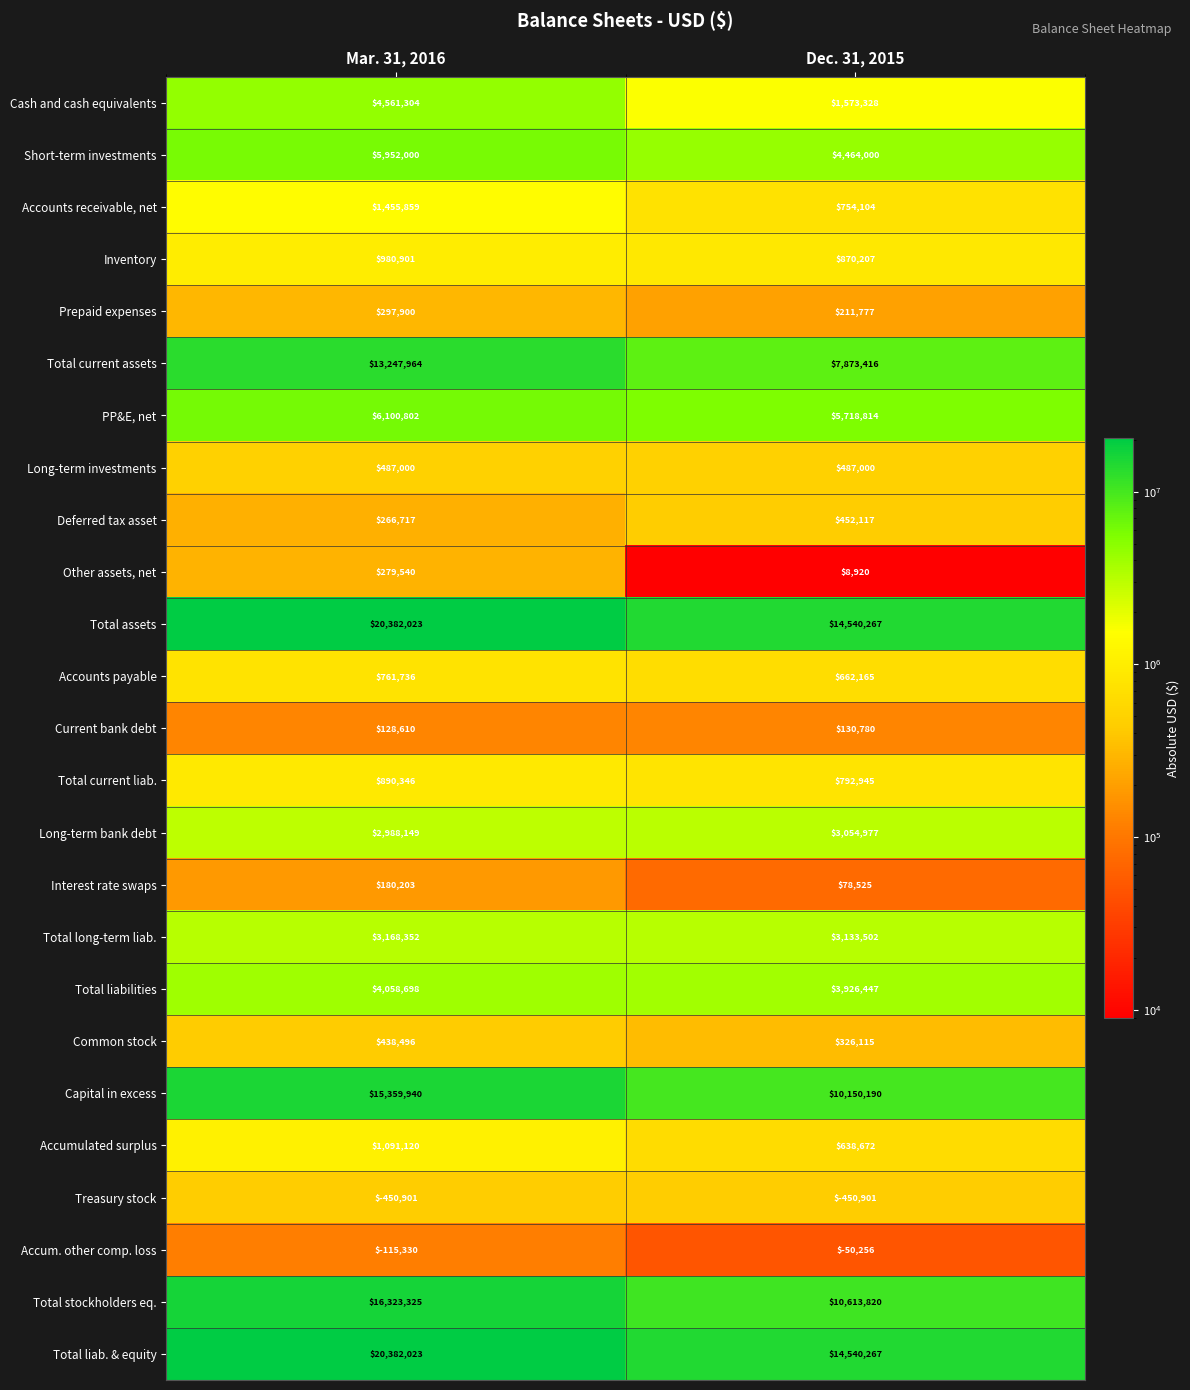

What is the spread (max minus min) of values at Mar. 31, 2016?

20832924